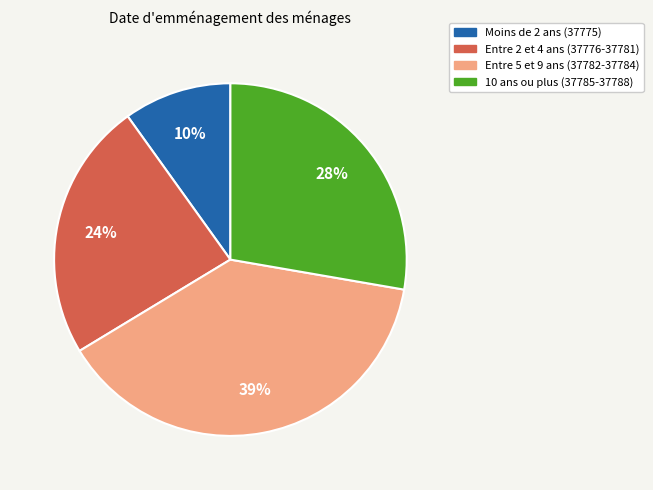

Is there any slice that represents more than half of the pie?

No